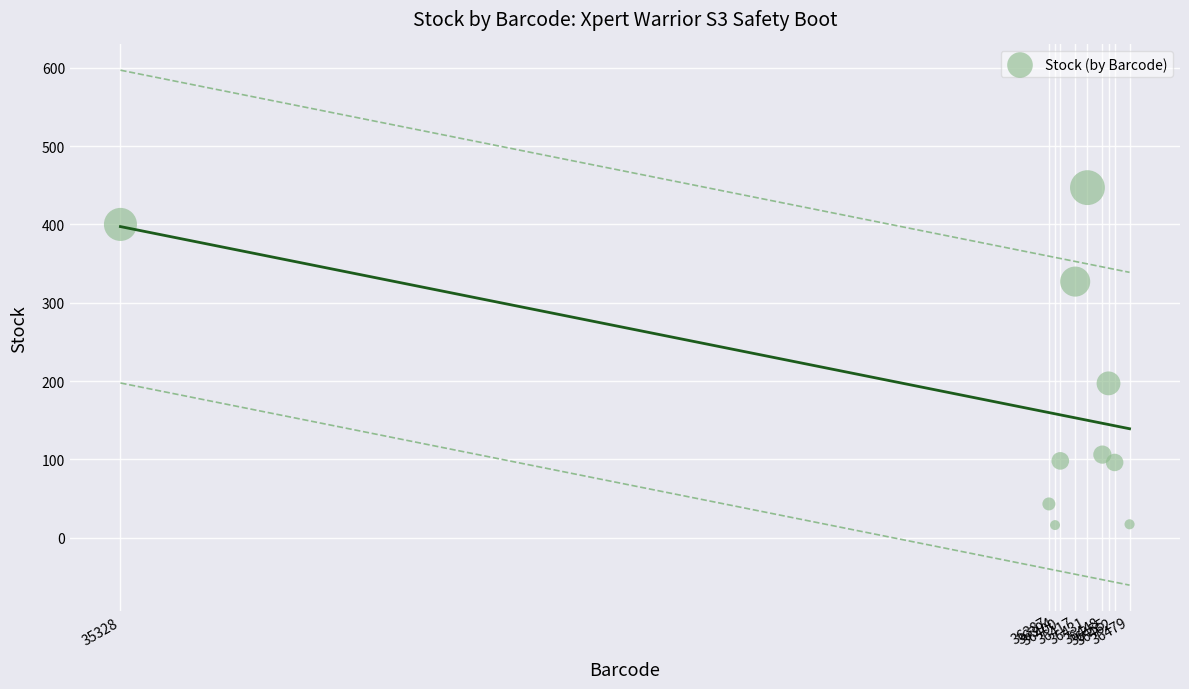

What Y value in the scatter plot is closest to 231?

197